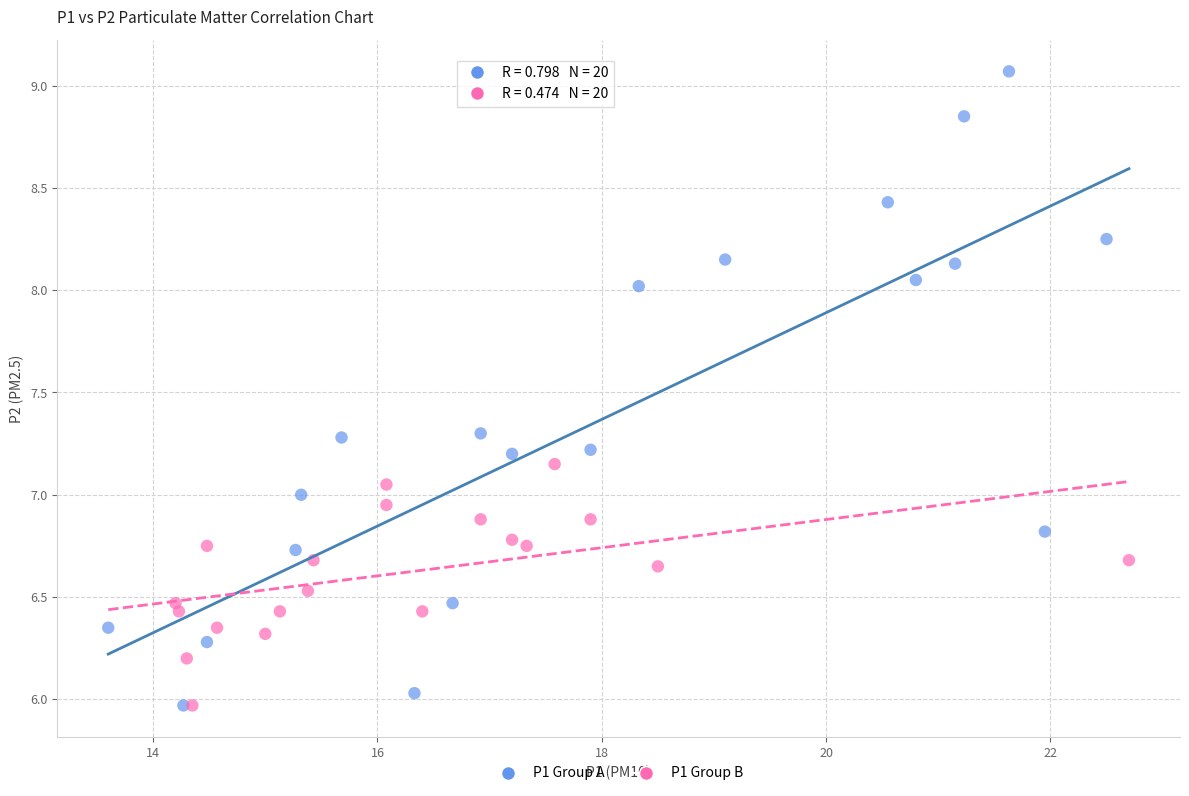

What are all the series names shown in the legend?

P1 Group A, P1 Group B